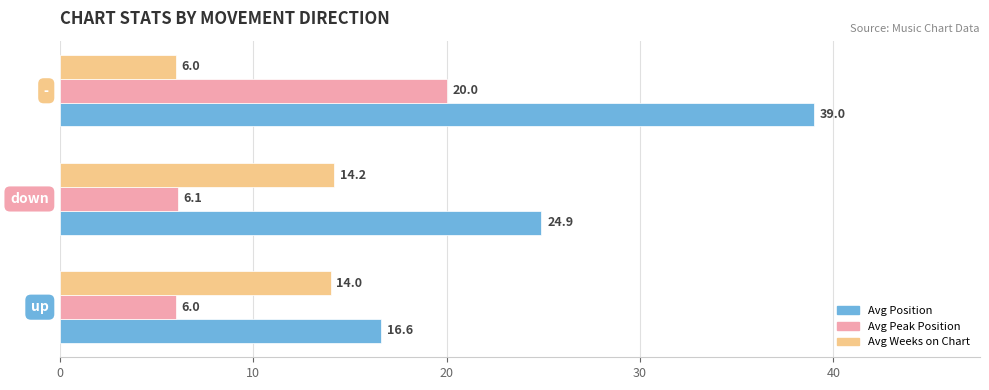

What is the sum of all Avg Weeks on Chart values?

34.2